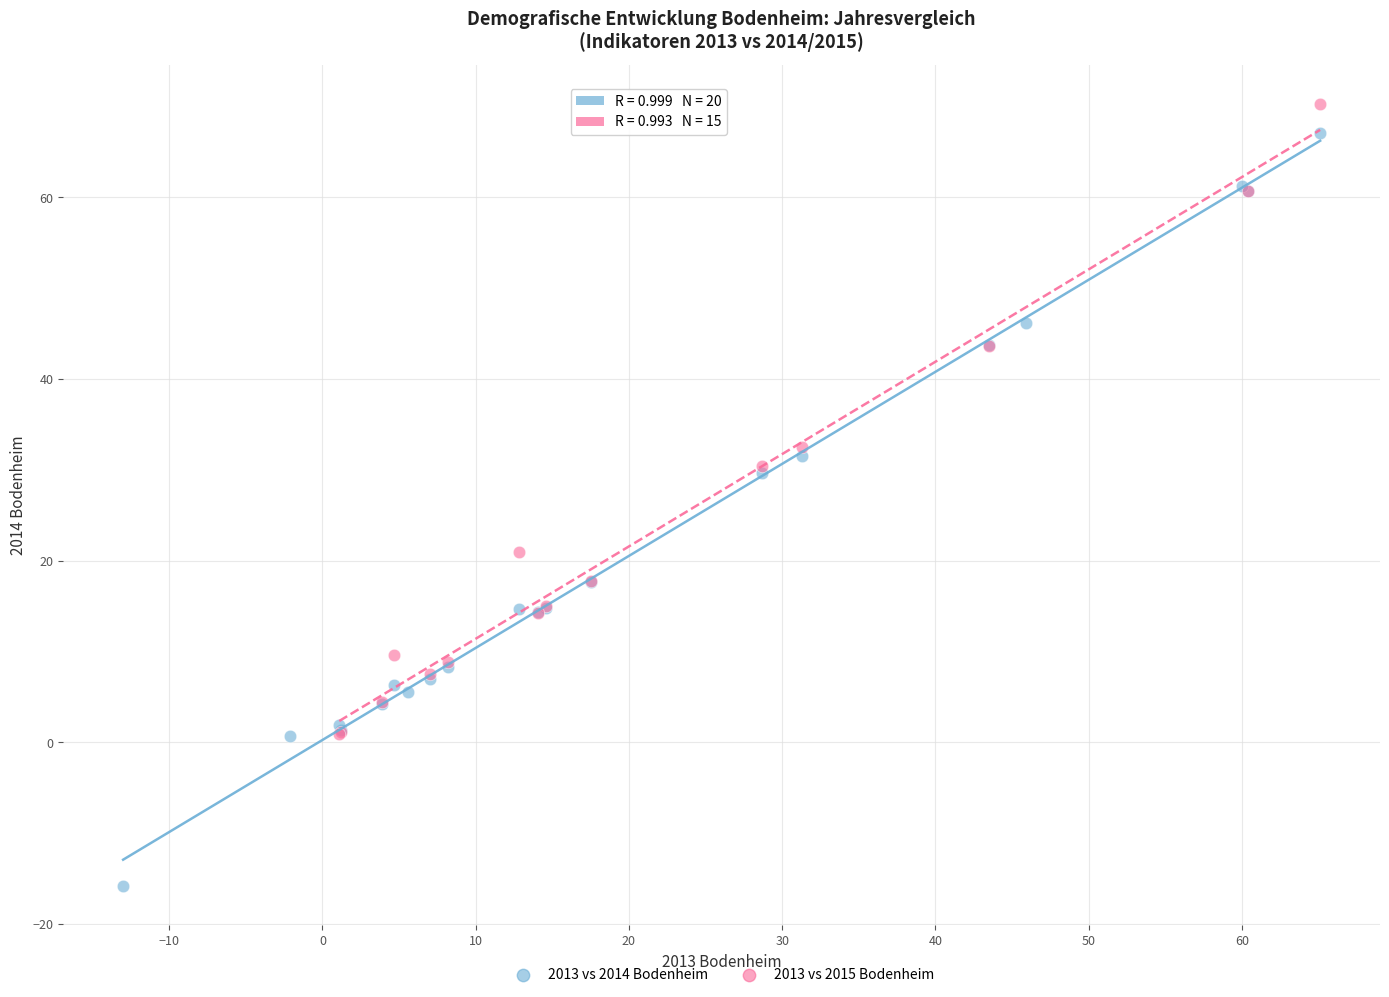

Which series reaches the minimum Y coordinate?

2013 vs 2014 Bodenheim